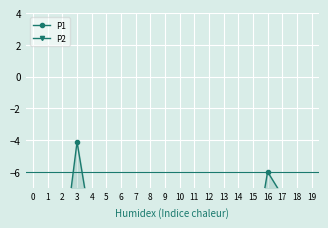

What is the difference between the maximum and minimum values in the P2 series?

0.8